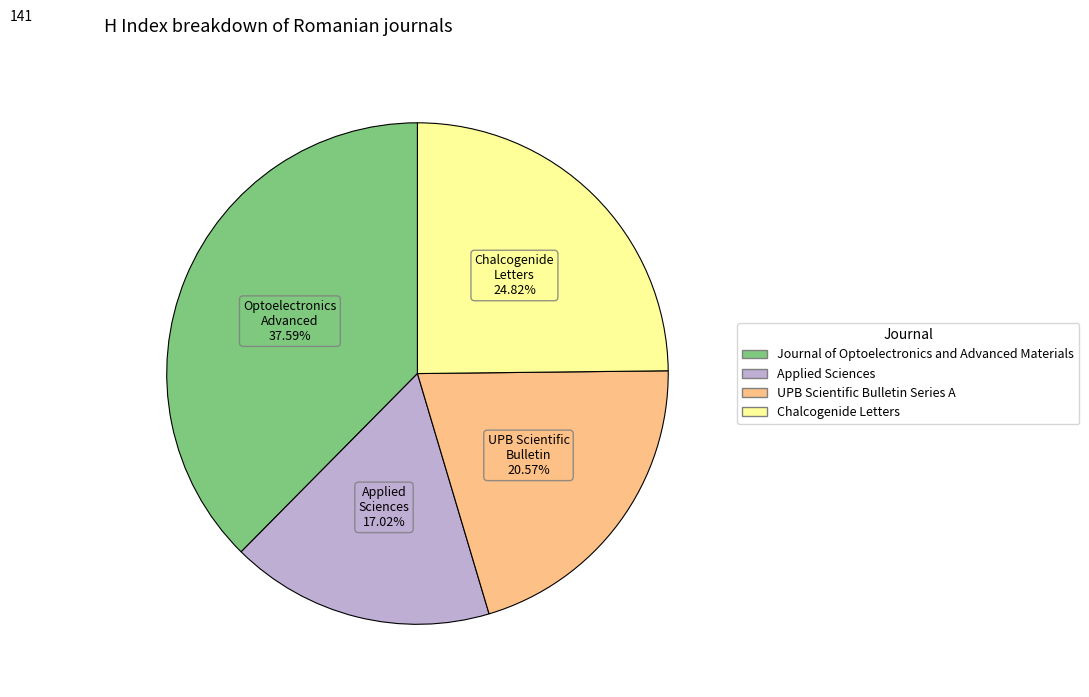

Which slice is the largest?

Journal of Optoelectronics and Advanced Materials